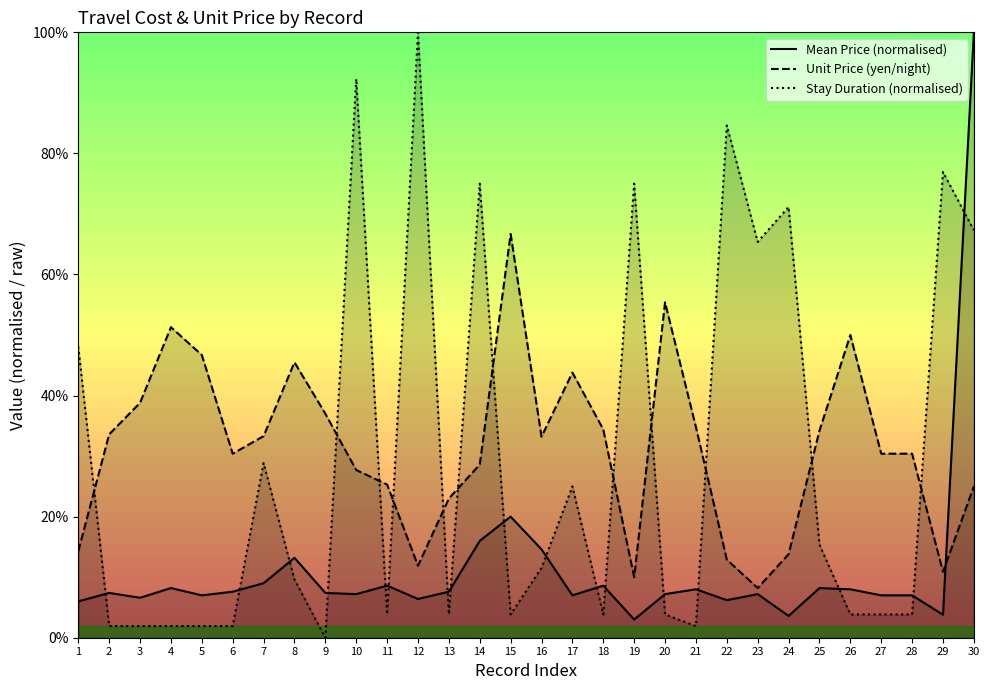

Where is Mean Price (normalised) nearest to the value 51?

15